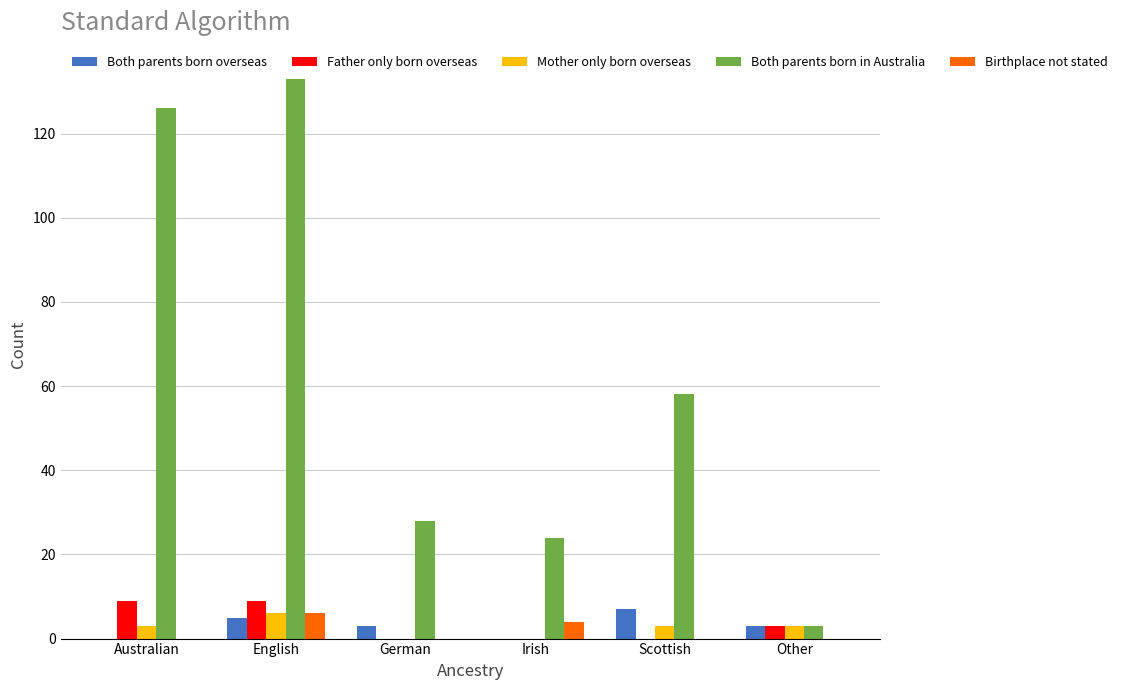

Between Australian and Scottish, which series saw the biggest shift?

Both parents born in Australia